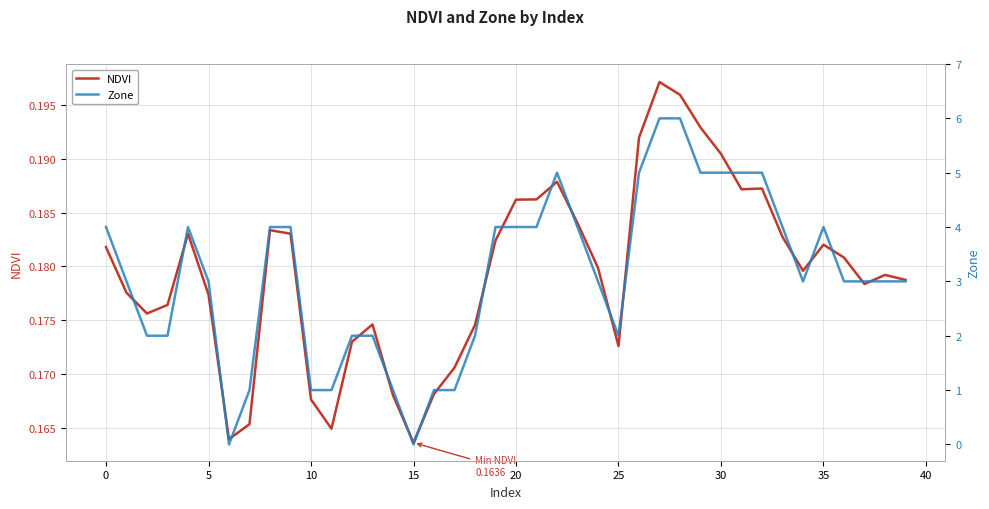

At how many categories does at least one series exceed 0?

40